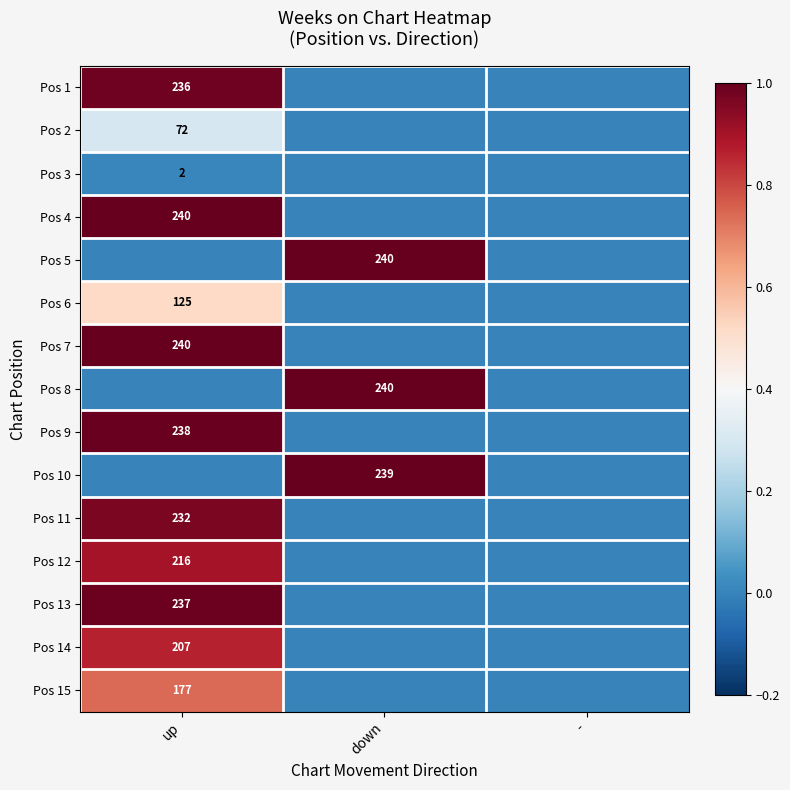

The Pos 13 series shows 53 at up. True or false?

False